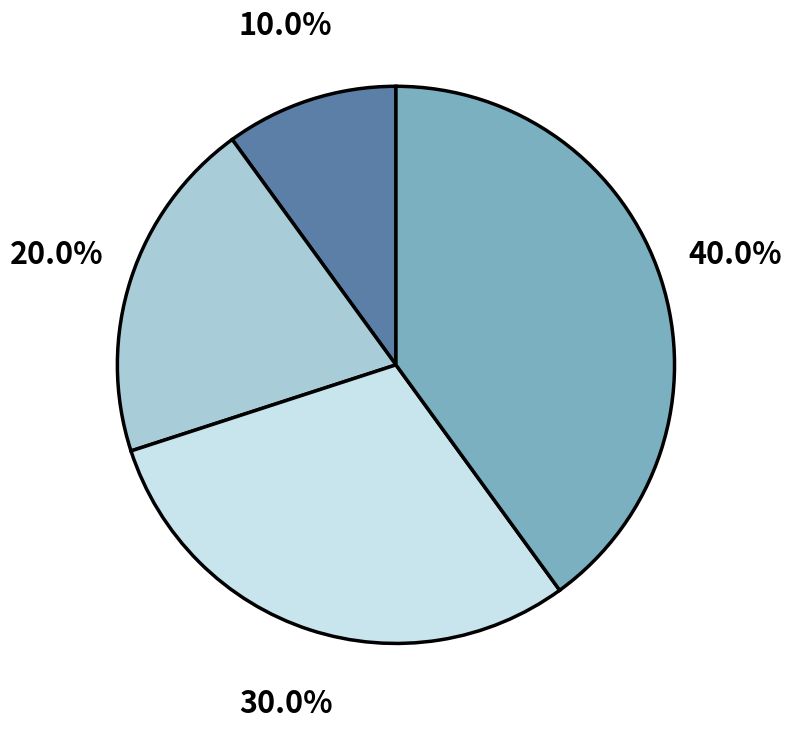

Is there any slice that represents more than half of the pie?

No